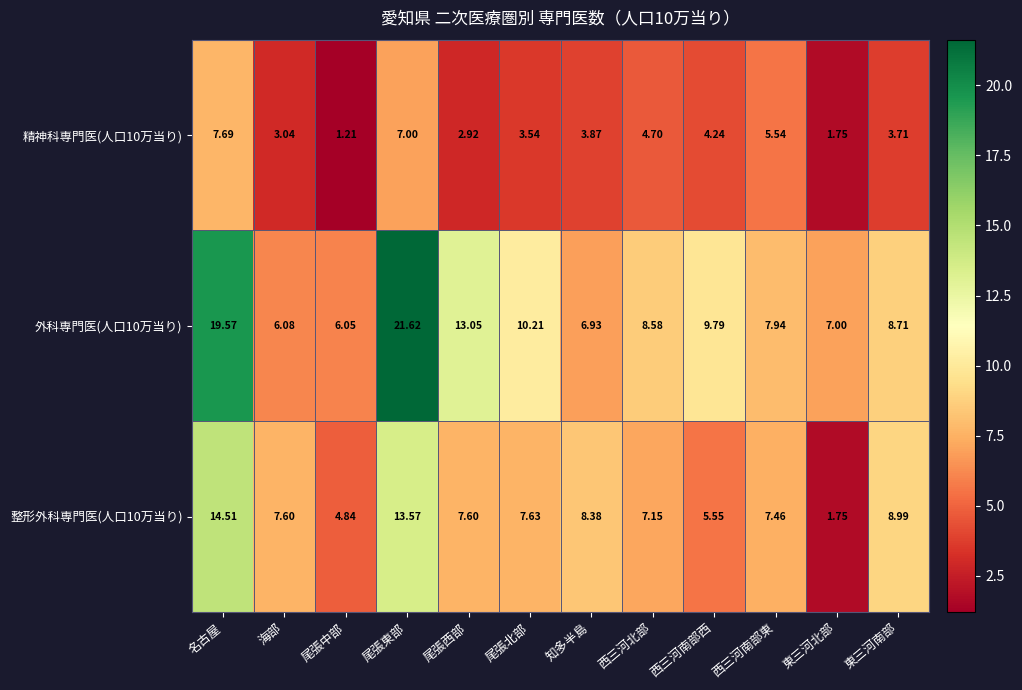

Between 名古屋 and 西三河南部西, which series saw the biggest shift?

外科専門医(人口10万当り)